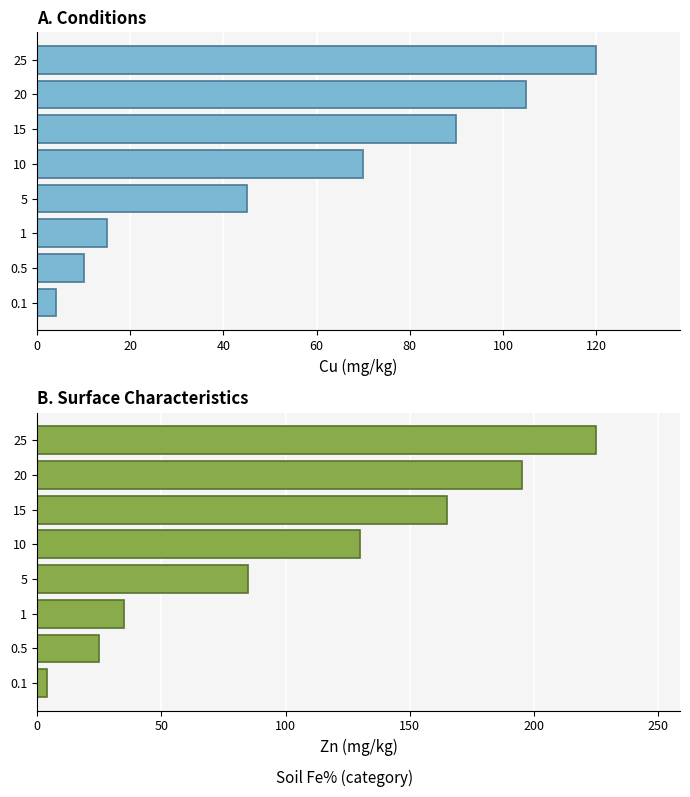

List the series in order of their overall mean, lowest first.

Cu (mg/kg), Zn (mg/kg)